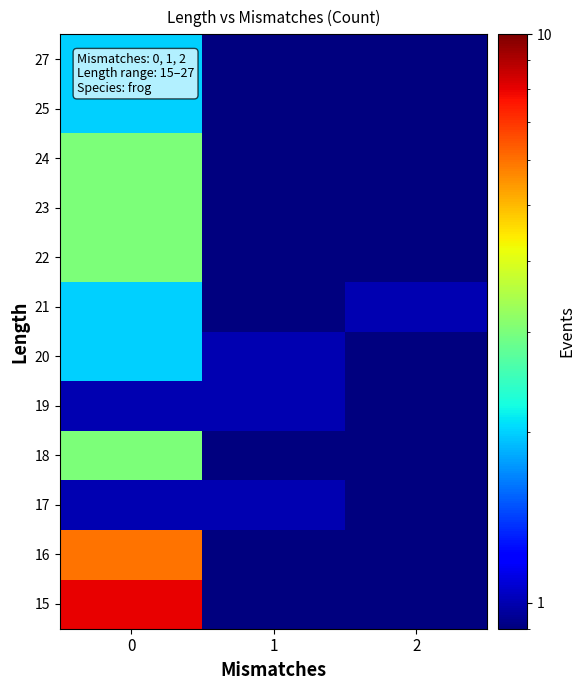

Reading left to right, list all the values displayed in this chart.

15: 0=8.0	1=0.1	2=0.1
16: 0=6.0	1=0.1	2=0.1
17: 0=1.0	1=1.0	2=0.1
18: 0=3.0	1=0.1	2=0.1
19: 0=1.0	1=1.0	2=0.1
20: 0=2.0	1=1.0	2=0.1
21: 0=2.0	1=0.1	2=1.0
22: 0=3.0	1=0.1	2=0.1
23: 0=3.0	1=0.1	2=0.1
24: 0=3.0	1=0.1	2=0.1
25: 0=2.0	1=0.1	2=0.1
27: 0=2.0	1=0.1	2=0.1